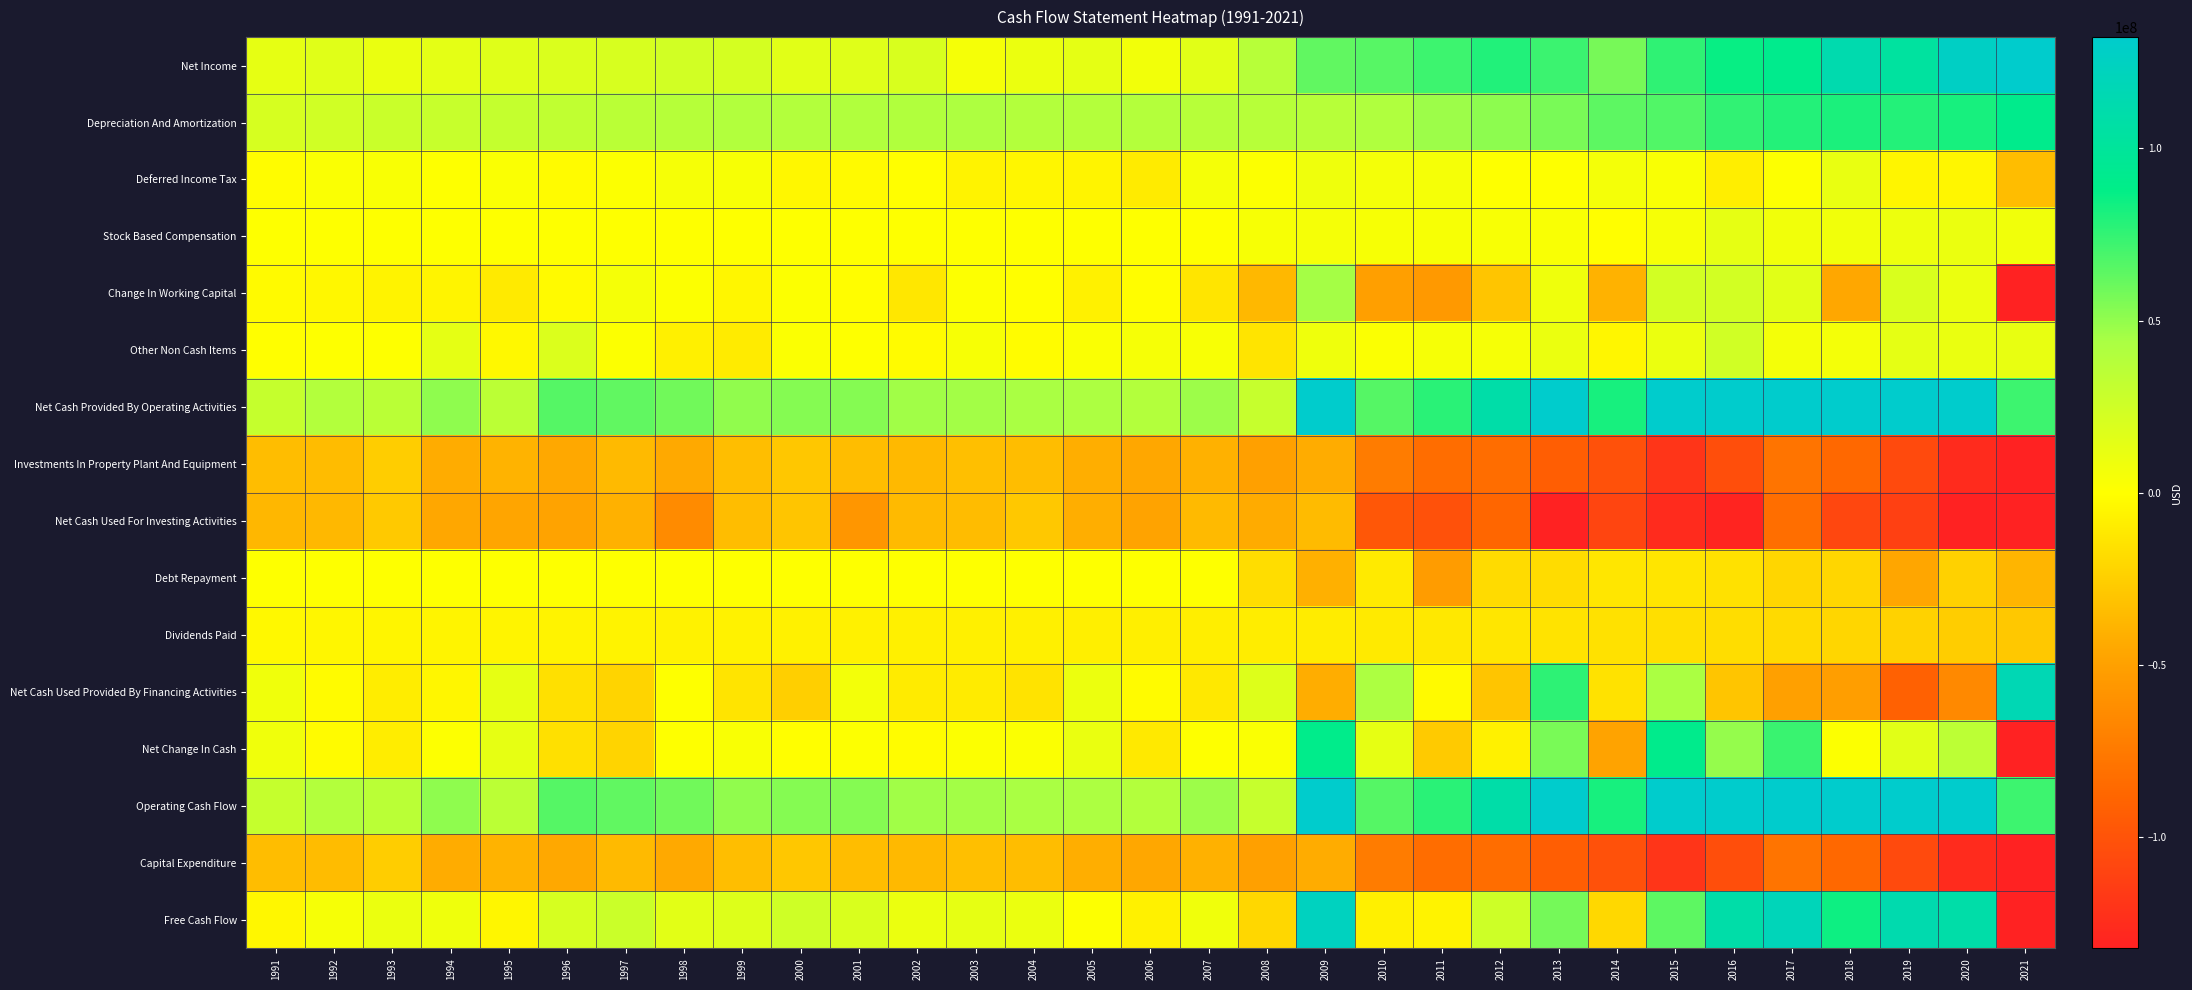

How many data points does each series have?

31